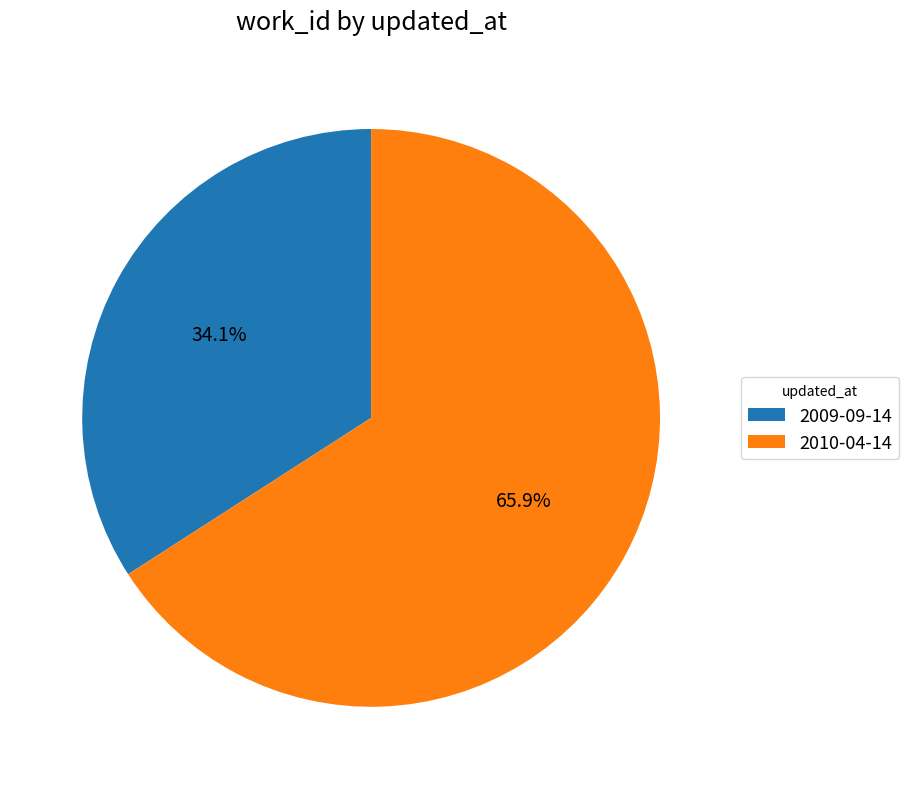

What is the ratio of the value at 2010-04-14 to the value at 2009-09-14?

1.9